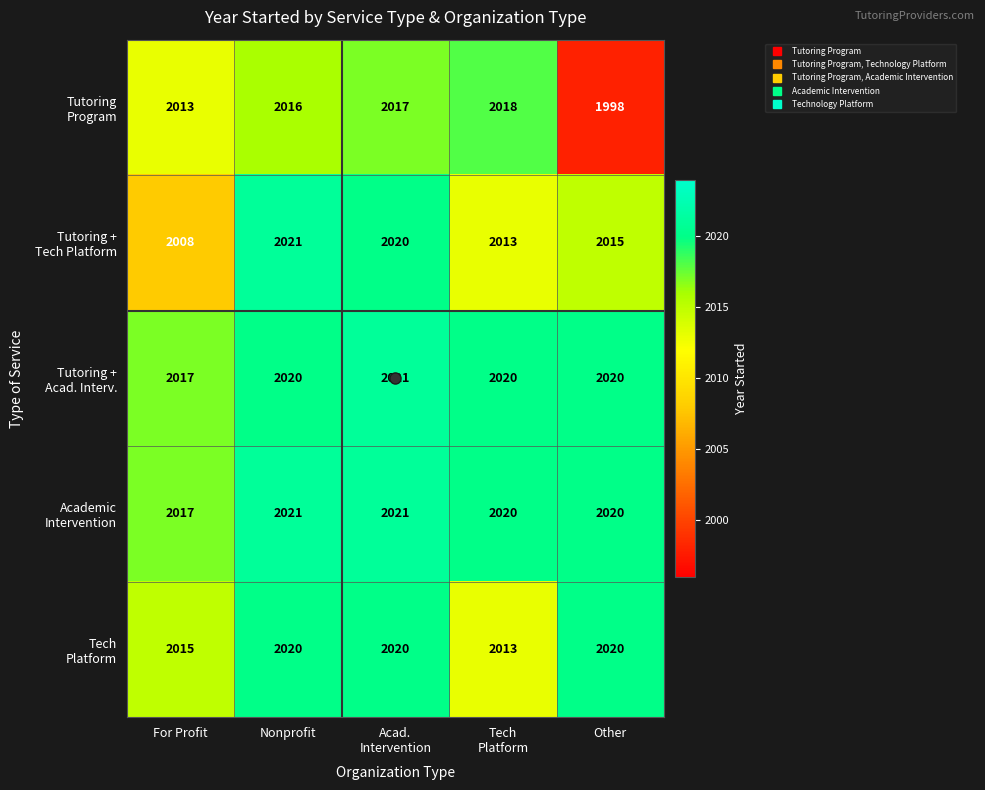

What is the greatest value displayed?

2021